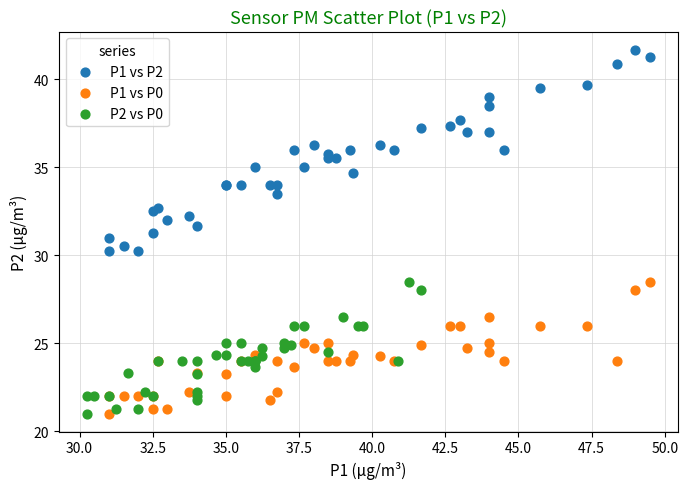

What are all the series names shown in the legend?

P1 vs P2, P1 vs P0, P2 vs P0